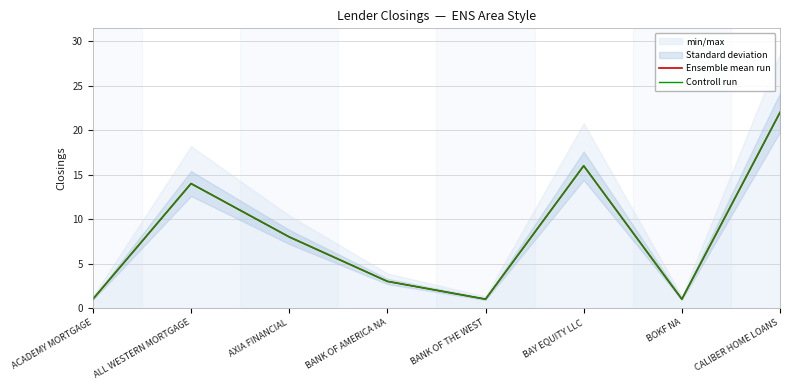

True or false: Ensemble mean run and Controll run cross at least once.

False